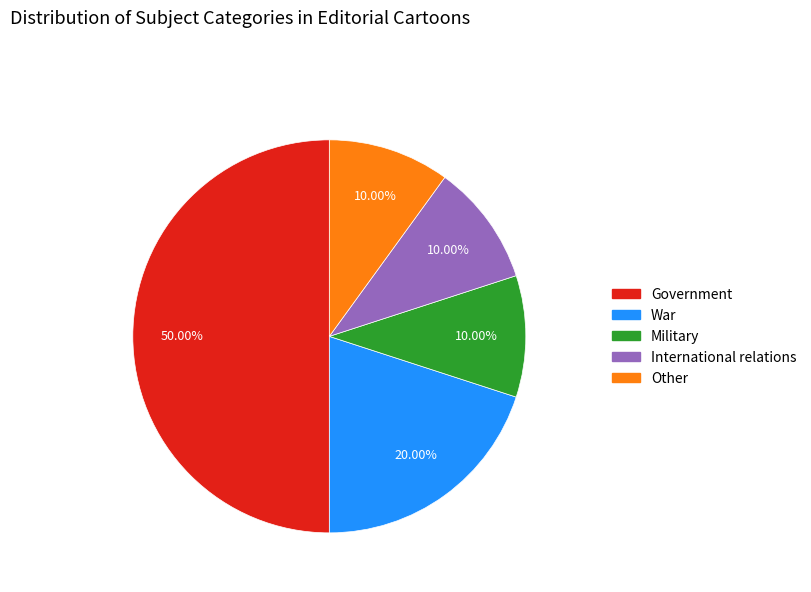

How many segments does this pie chart have?

5